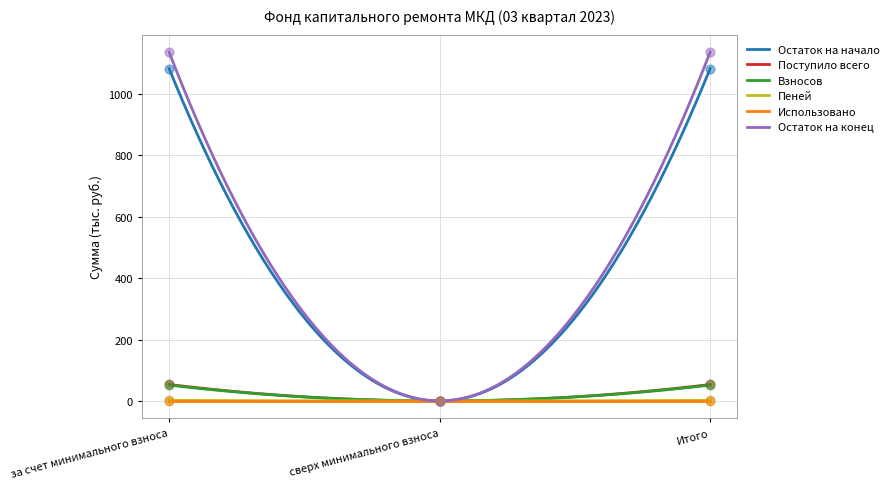

Is the value of Взносов at сверх минимального взноса greater than the value of Остаток на конец at за счет минимального взноса?

No